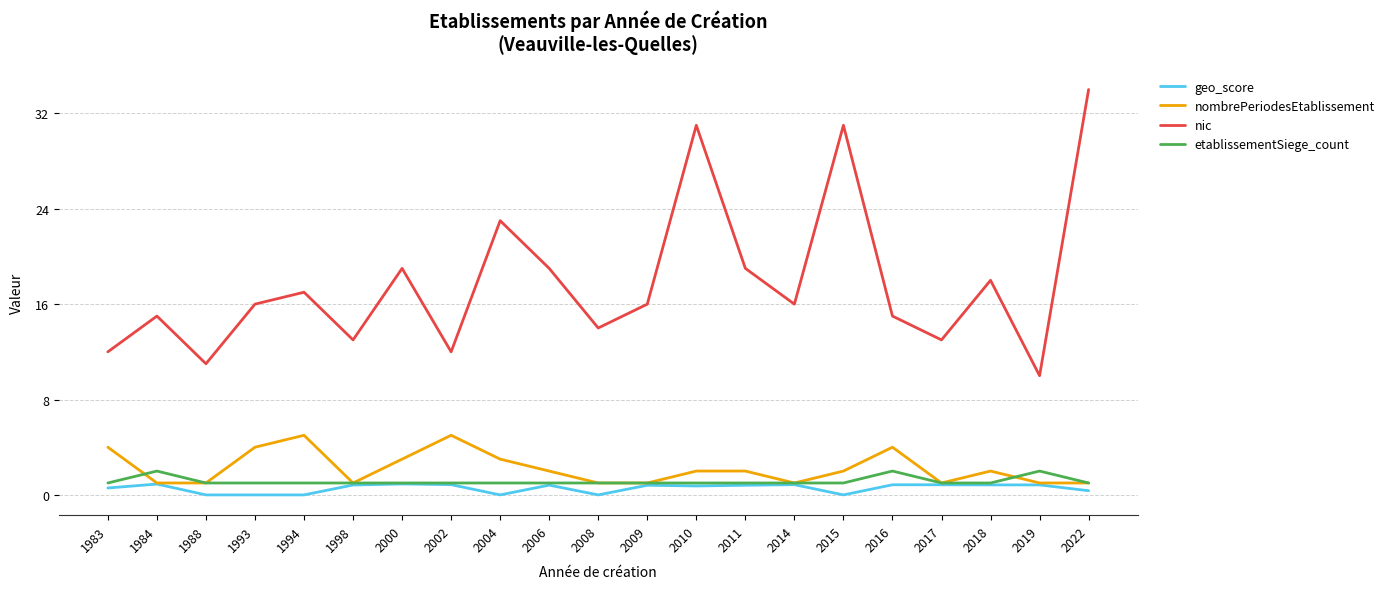

True or false: geo_score has more than 0 interior local peaks.

True